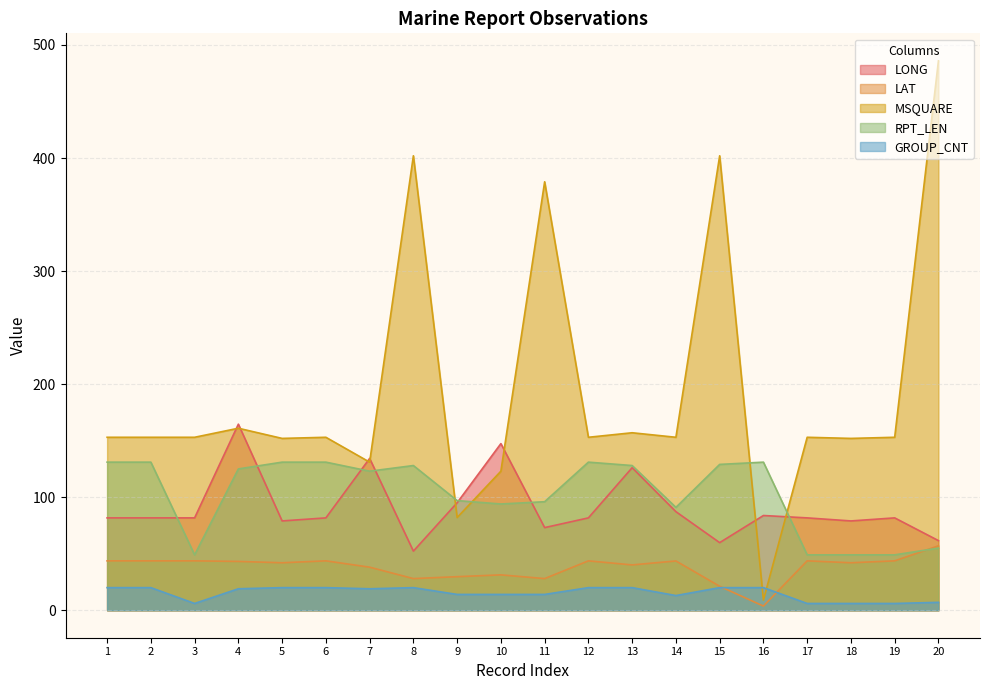

What is the sum of the LAT values at 13 and 18?

82.1